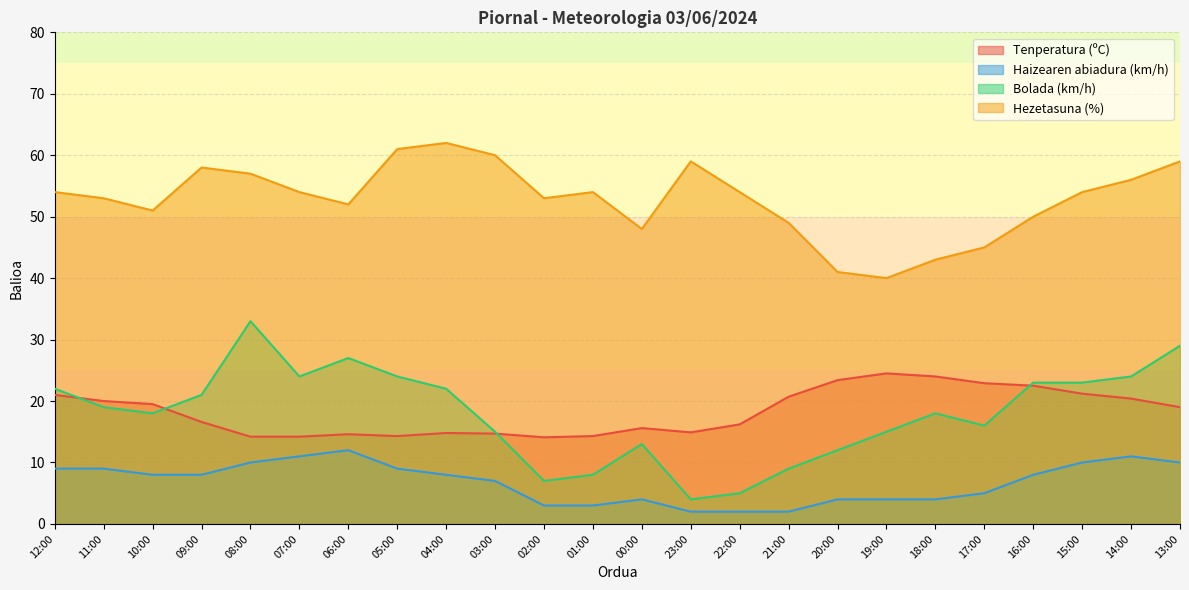

How many lines are shown in the chart?

4